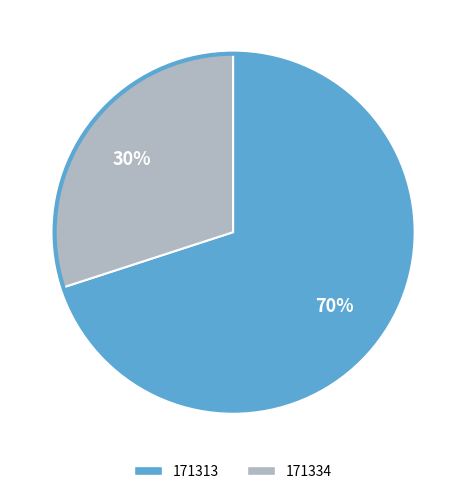

Is the sum of 171334 and 171313 greater than half?

Yes